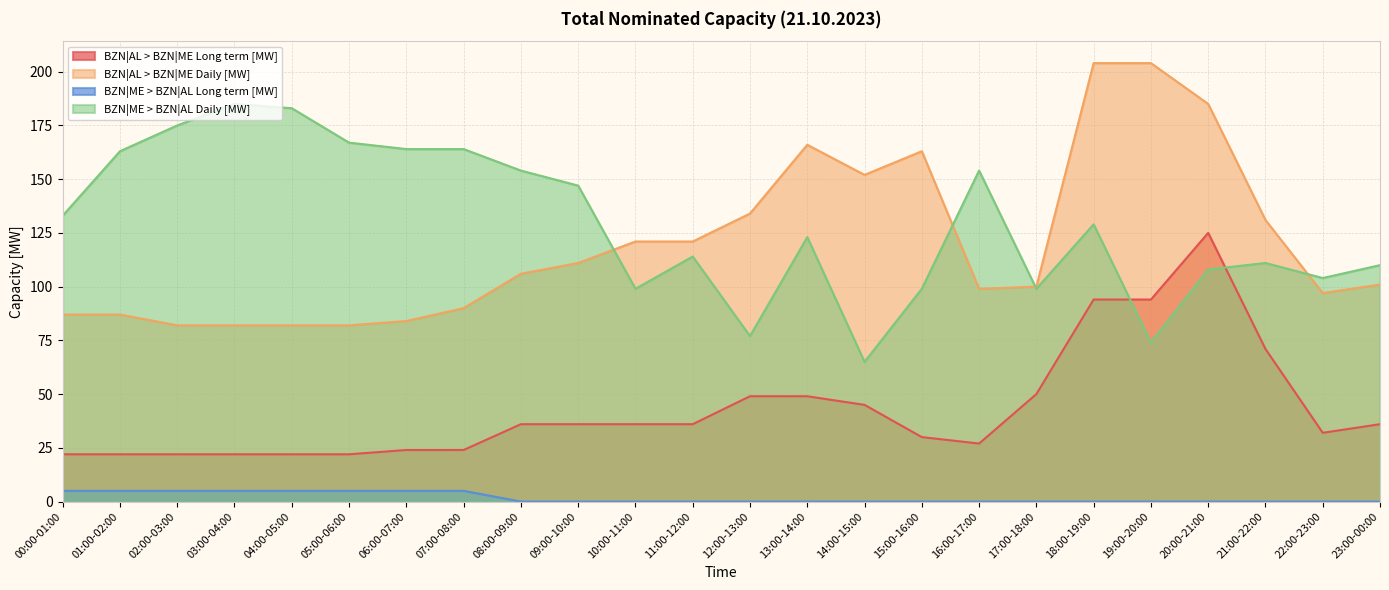

True or false: BZN|AL > BZN|ME Long term [MW] and BZN|ME > BZN|AL Long term [MW] intersect in this chart.

False